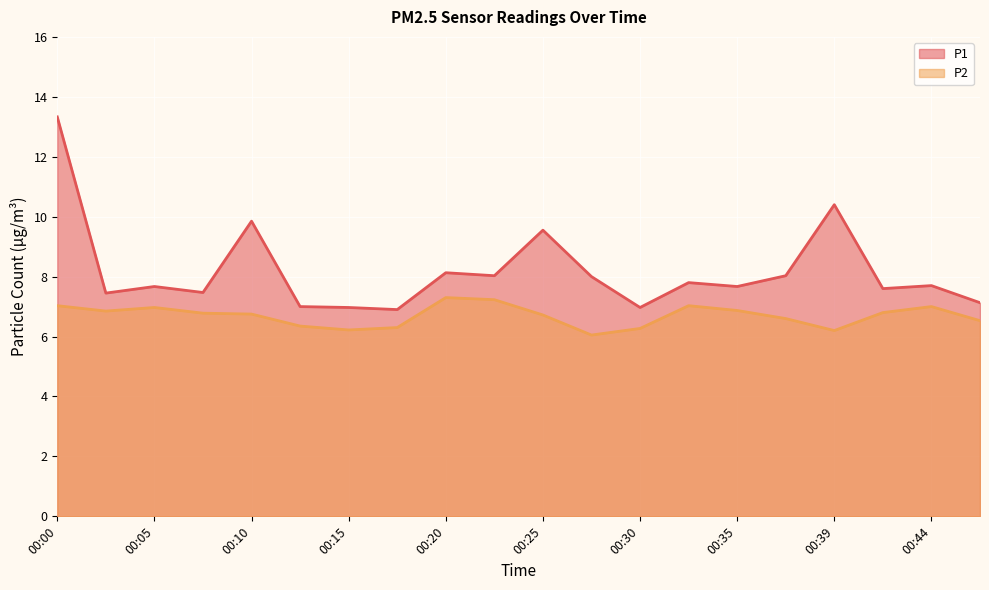

At which label is P2 closest to 6?

00:27